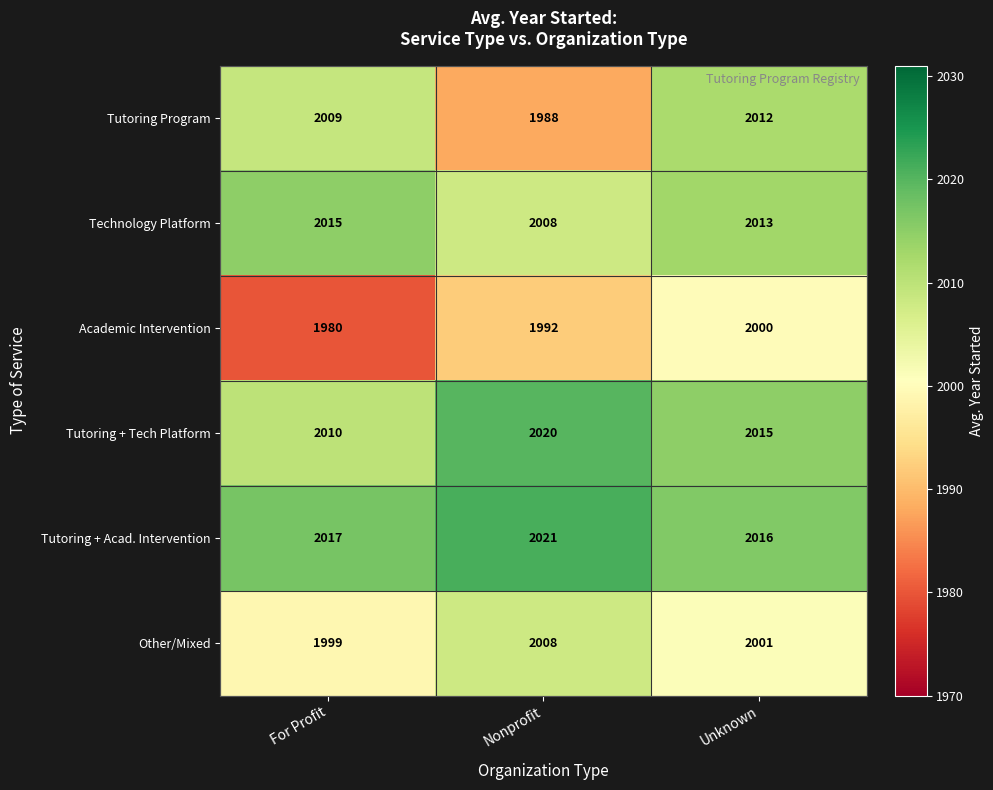

What is the total value across all series at Unknown?

12057